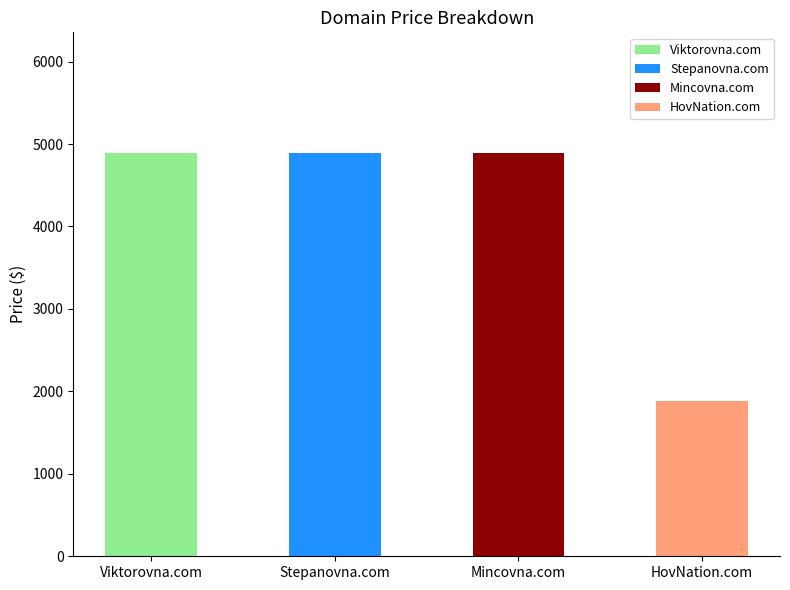

The chart shows a value of 7523 at Stepanovna.com. True or false?

False